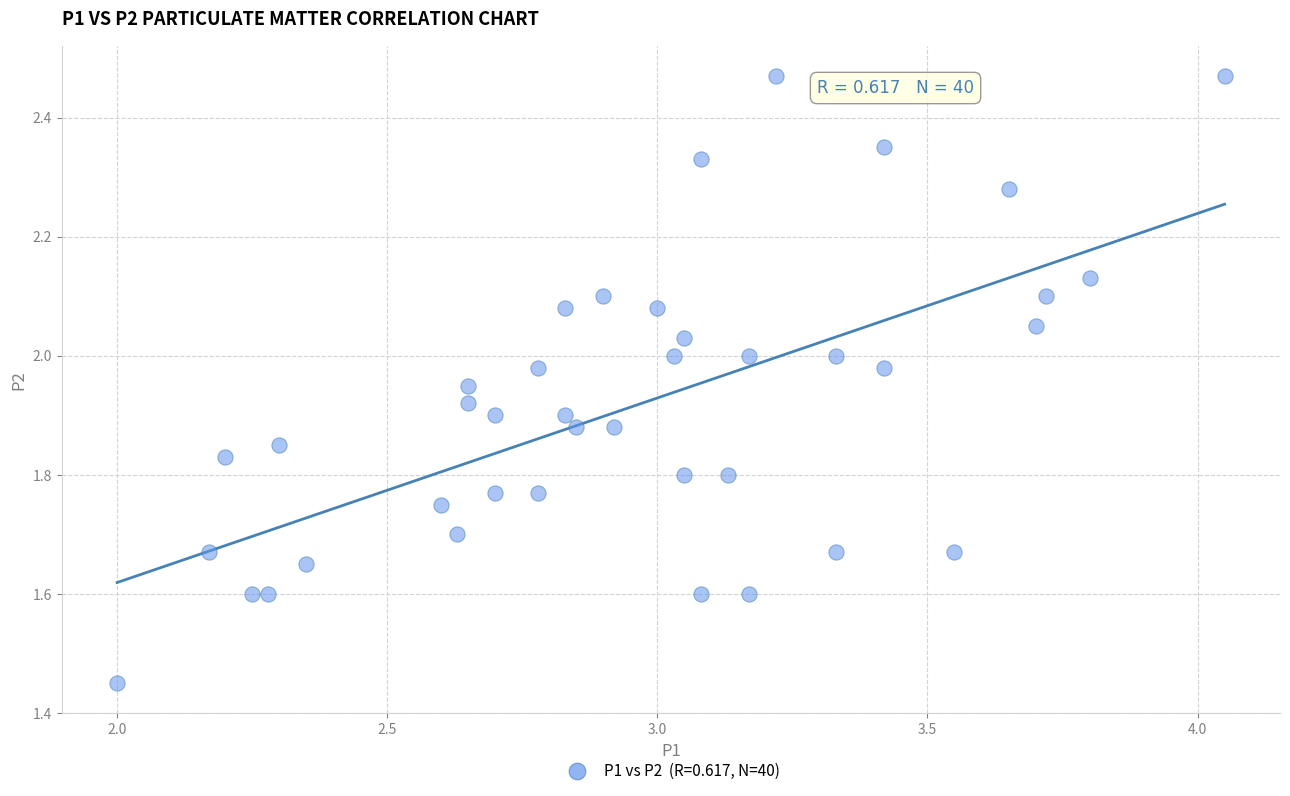

What is the range of Y values (max minus min)?

1.0